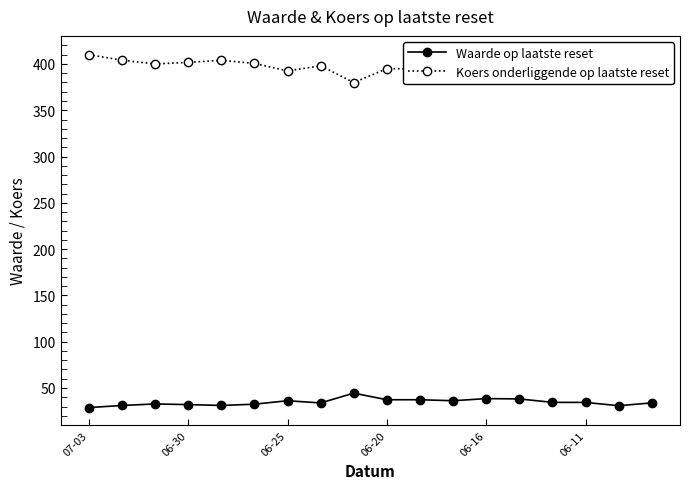

Which series has the widest spread of values?

Koers onderliggende op laatste reset